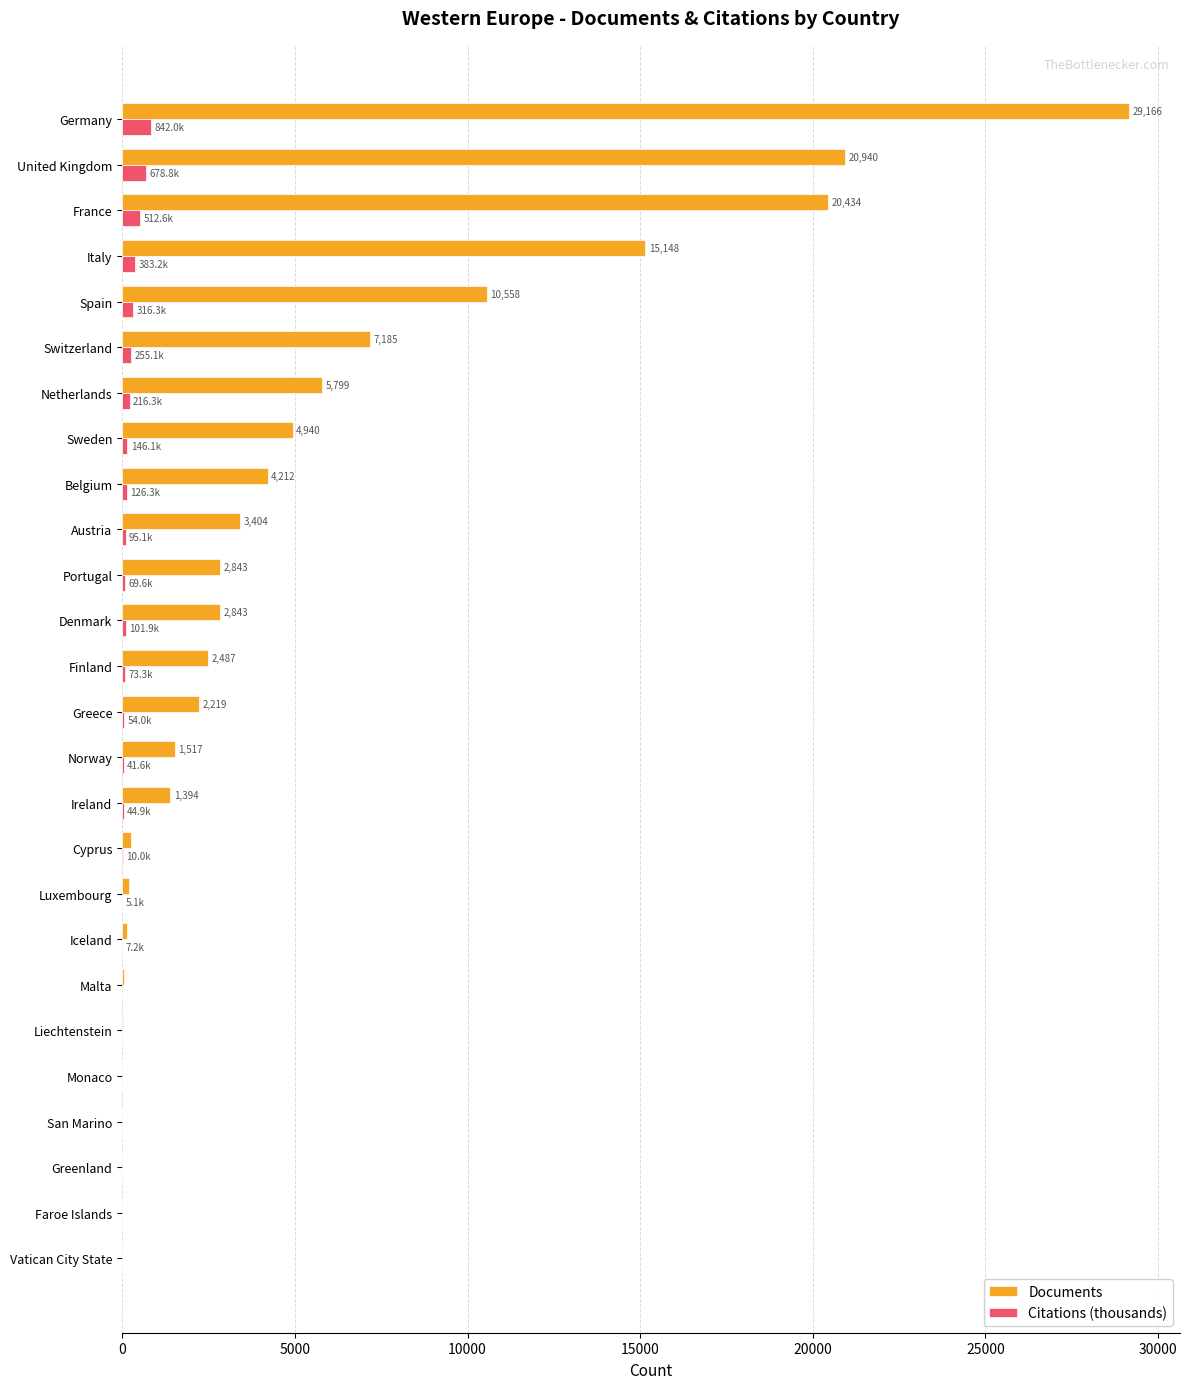

Which series has the largest total across all categories?

Documents